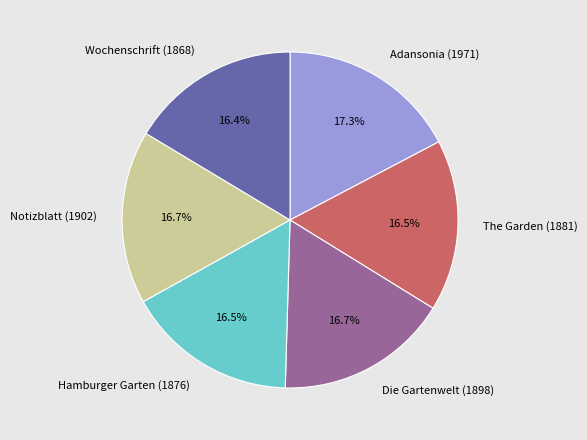

Does The Garden (1881) represent more than half of the total?

No